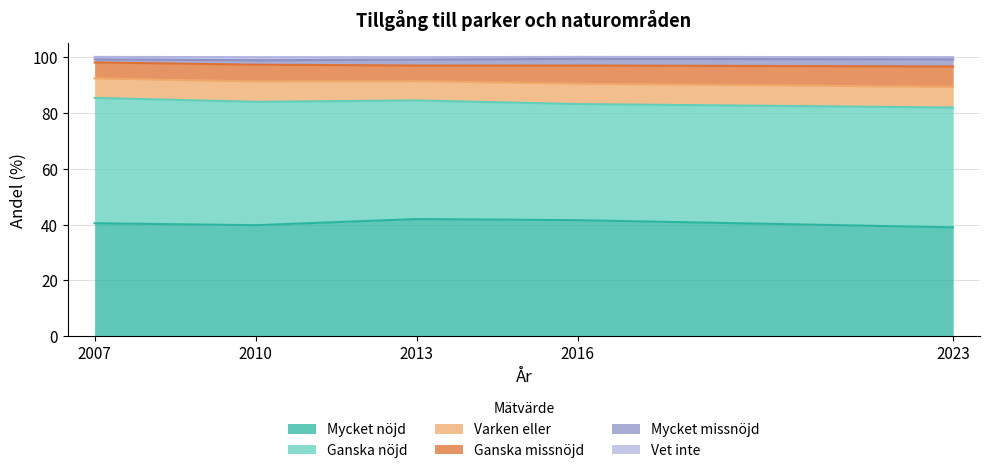

What are all the series names shown in the legend?

Mycket nöjd, Ganska nöjd, Varken eller, Ganska missnöjd, Mycket missnöjd, Vet inte